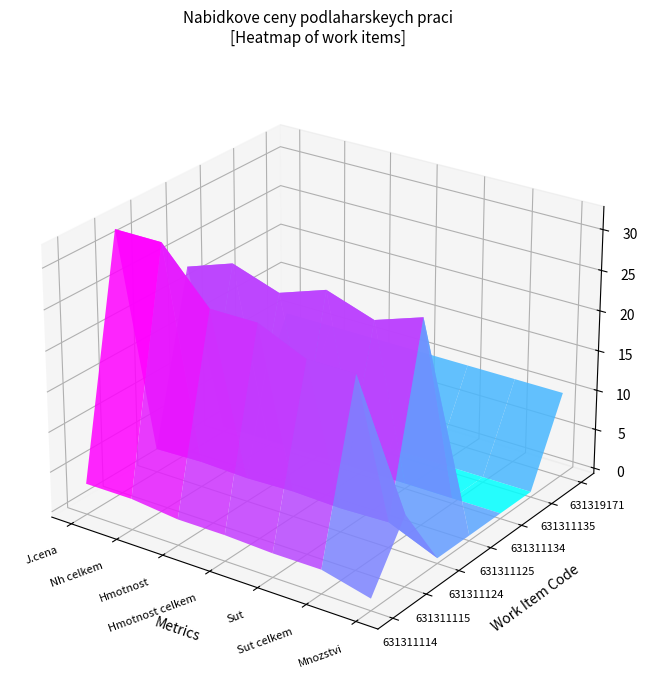

What is the spread (max minus min) of values at 2?

25.8